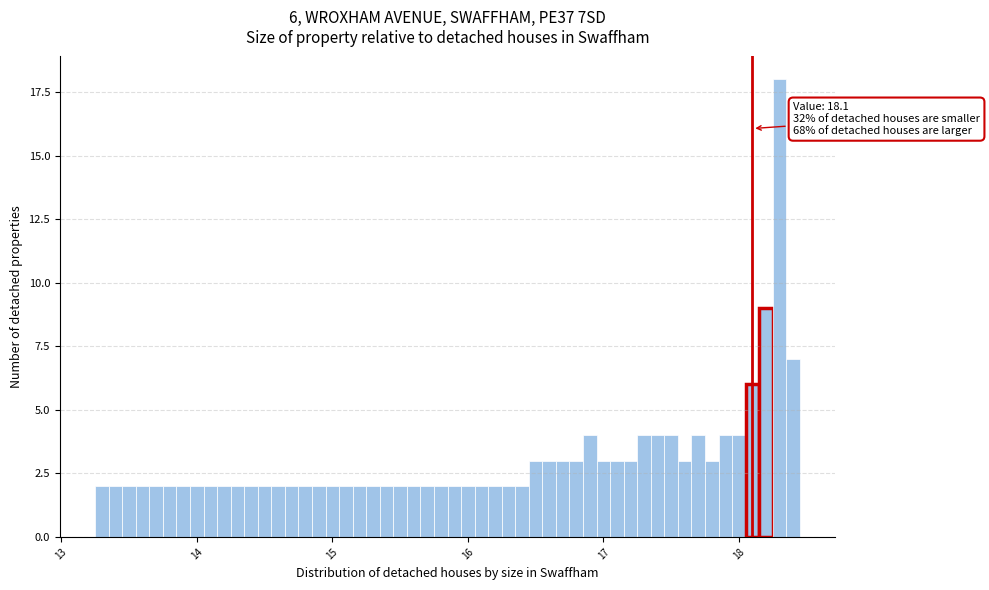

Read against the x-axis, roughly where is the centre of the tallest bar?

18.3